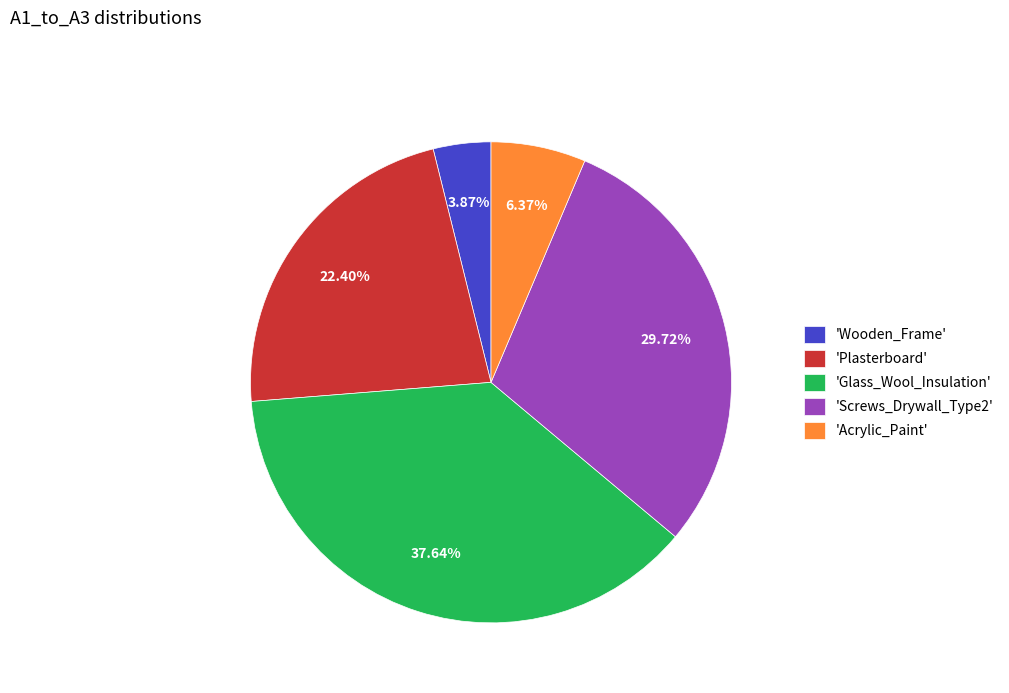

To the nearest percent, what is the average slice percentage?

20%